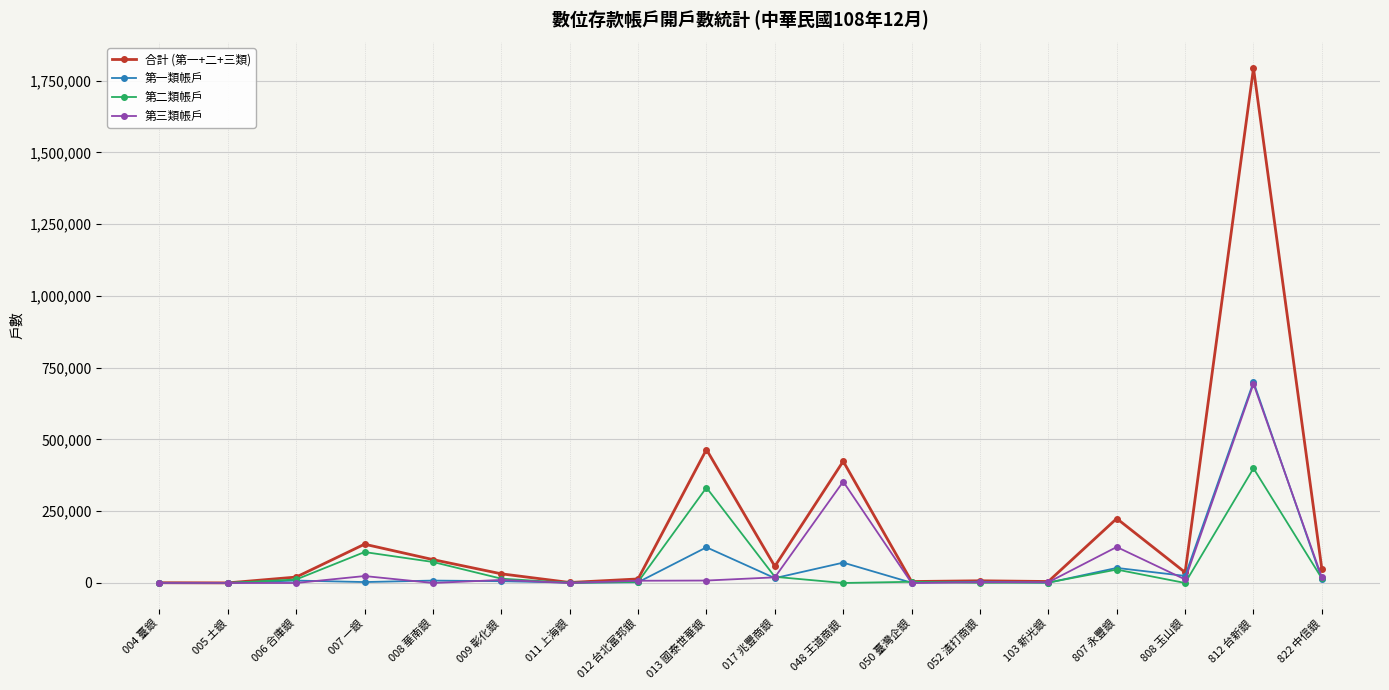

At which category is the sum across all series the highest?

812 台新銀